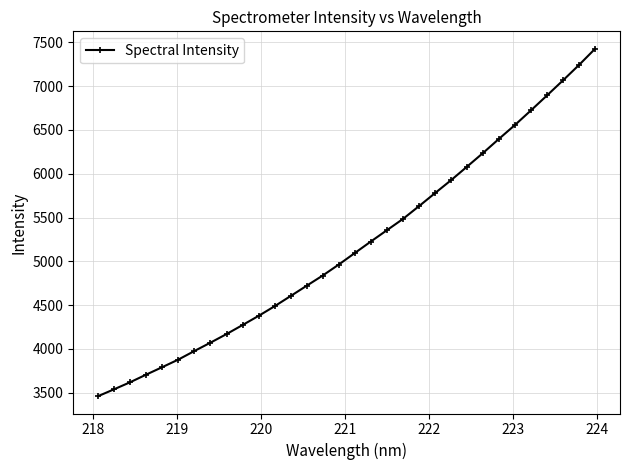

What is the value of the 21st point from the left?

5629.9